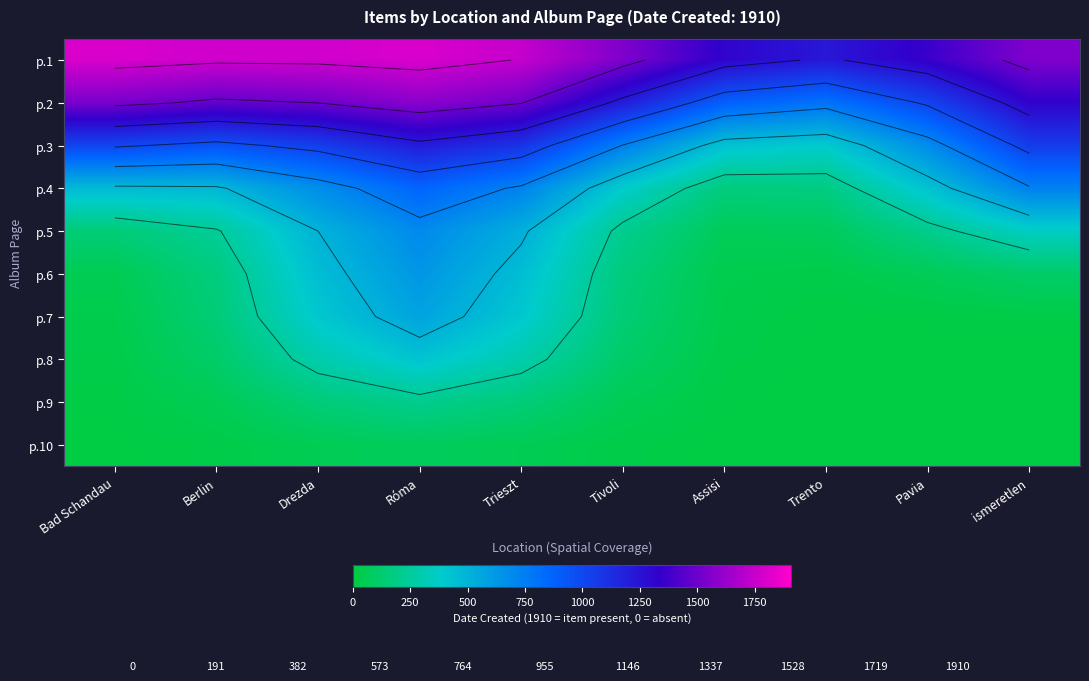

What is the approximate value of p.7 at Róma?

572.9